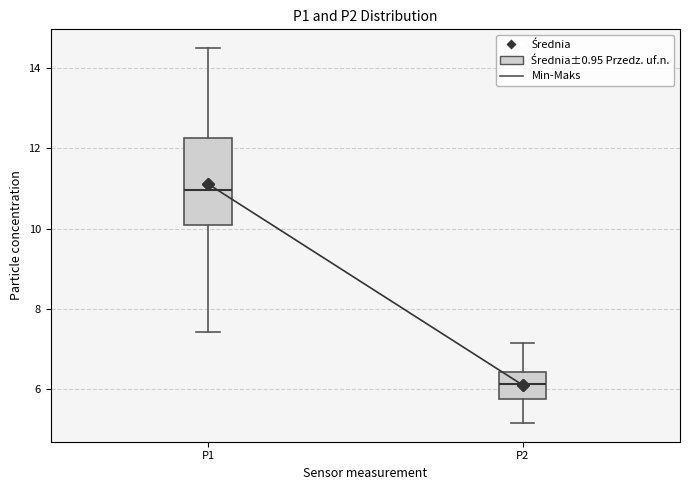

Which box is the tallest, from its lower edge to its upper edge?

P1